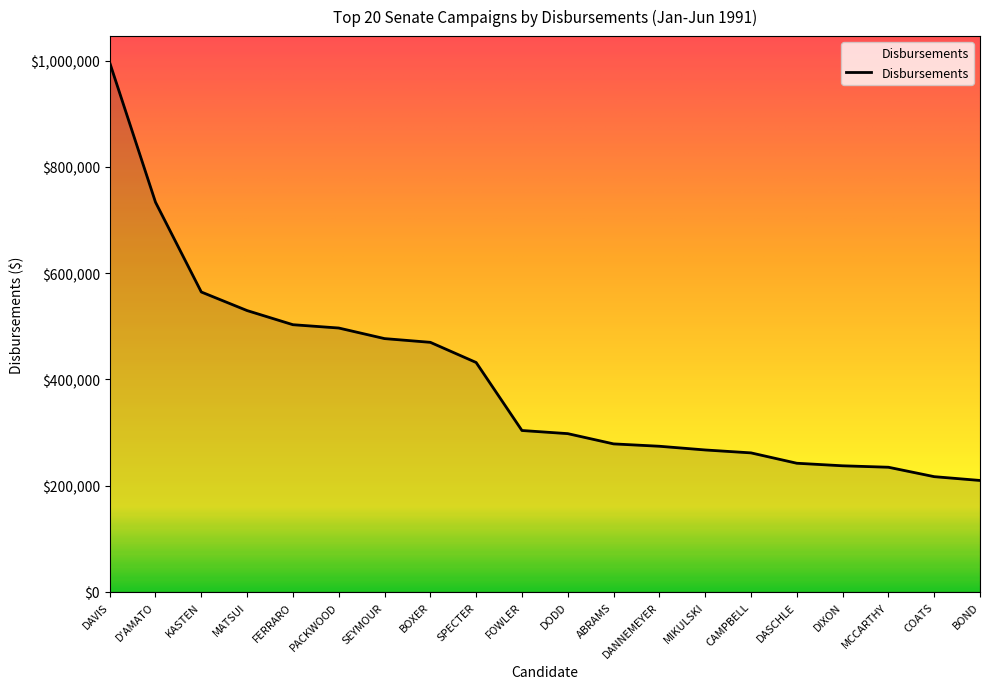

What position from the left is DASCHLE?

16